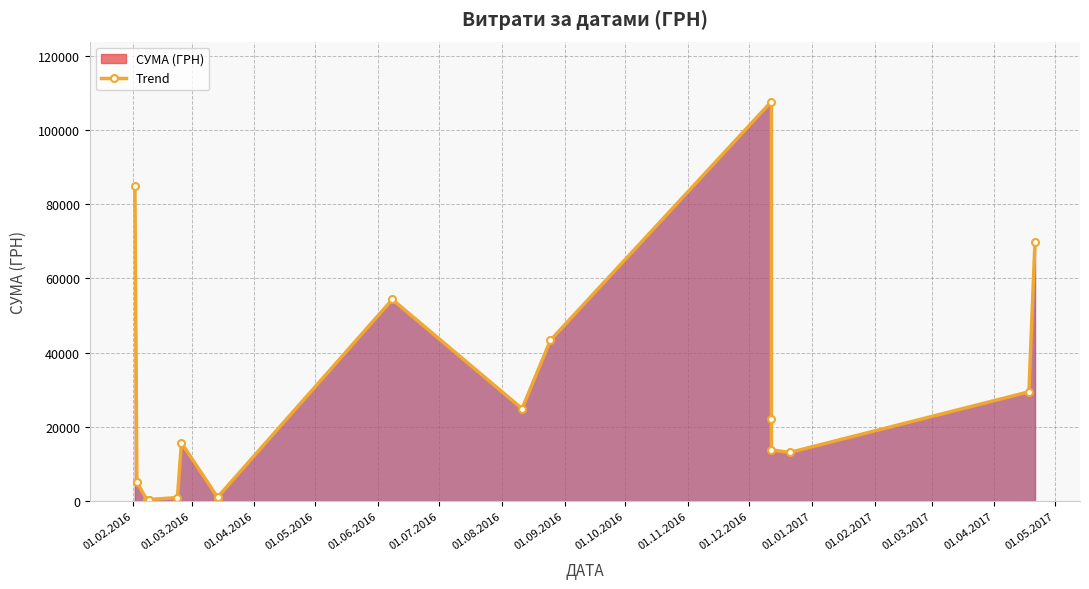

What position from the left is 01.03.2016?

2